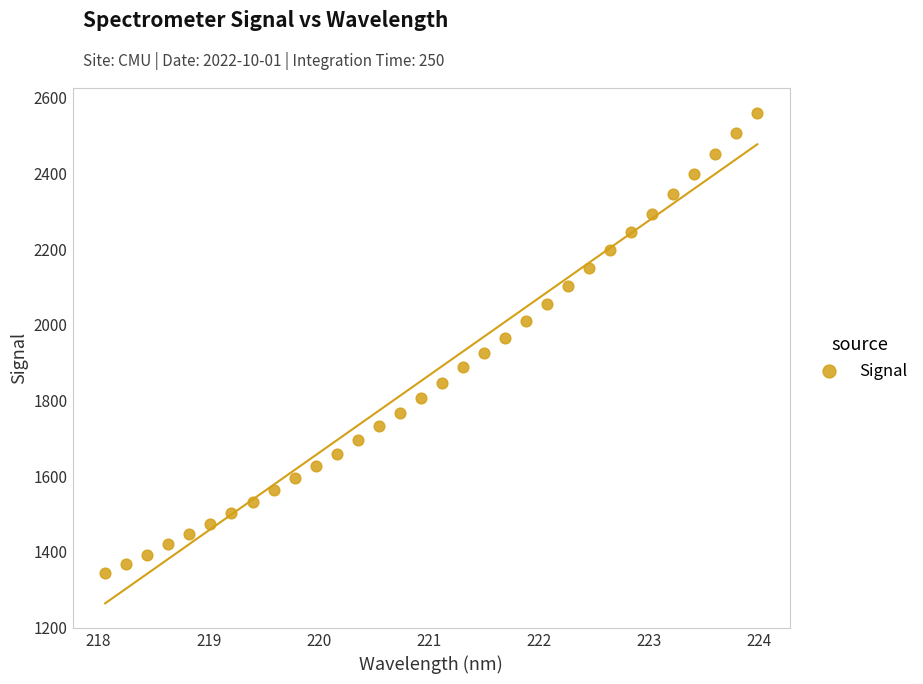

What is the range of Y values (max minus min)?

1215.7